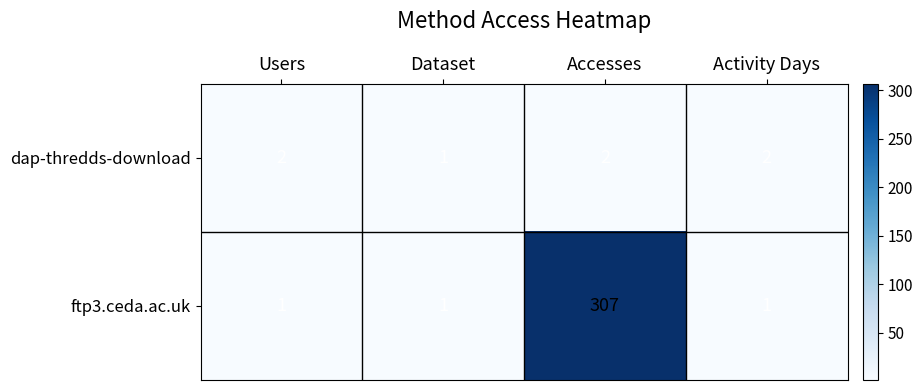

List the series in order of their overall mean, highest first.

ftp3.ceda.ac.uk, dap-thredds-download